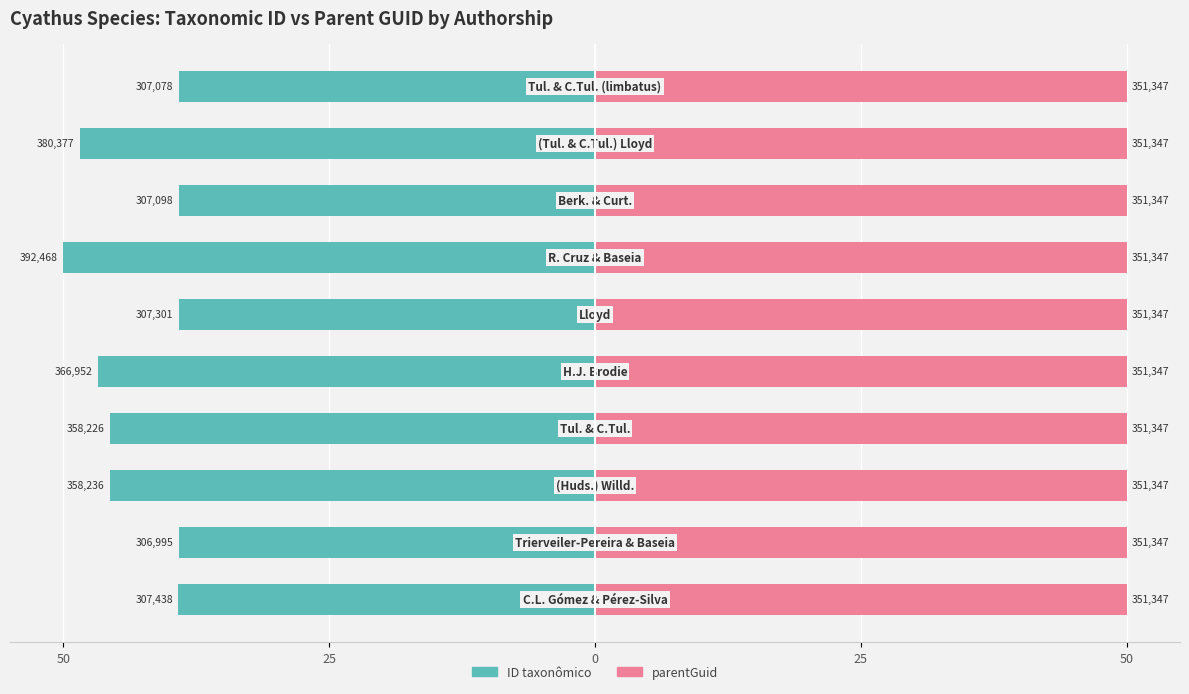

Count the number of categories in the chart.

10